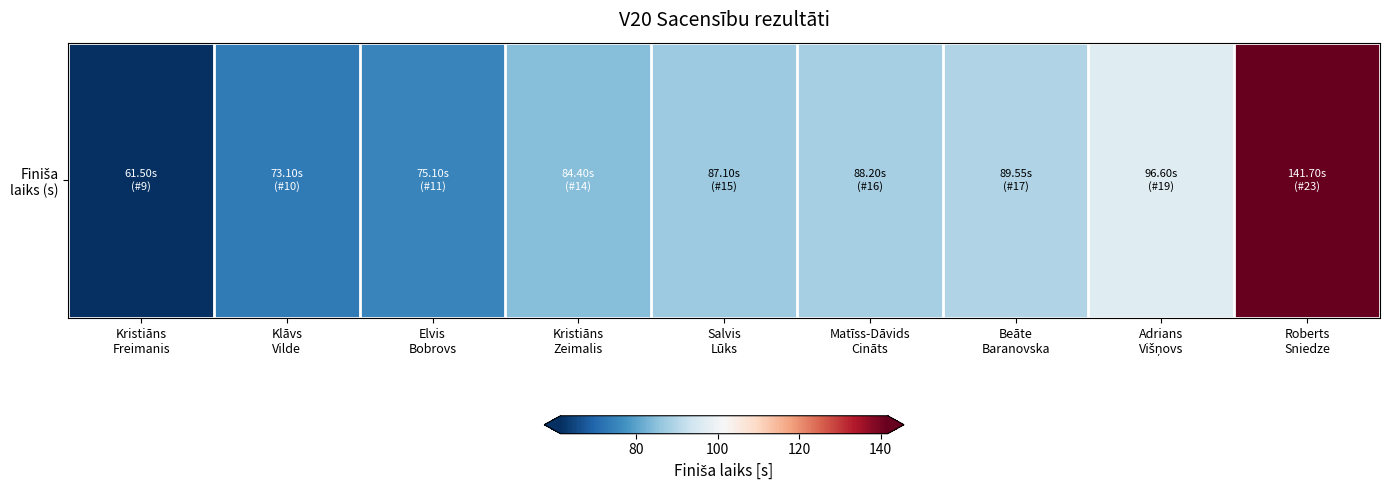

What is the sum of all values?

797.2